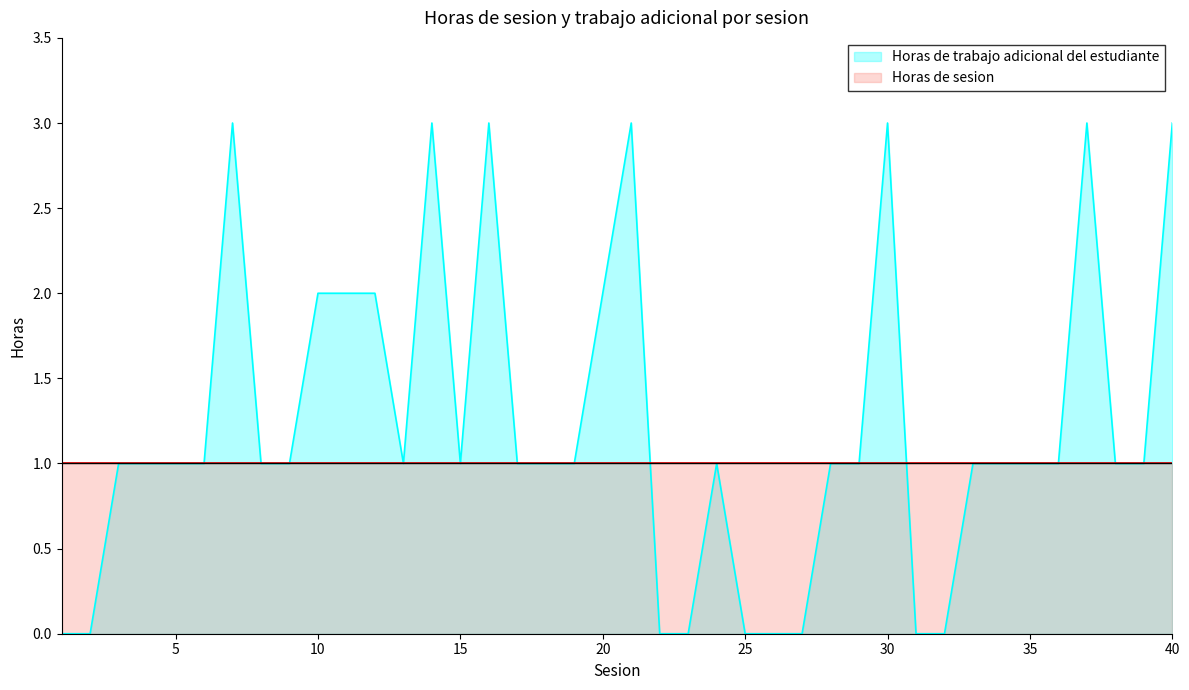

Is it true that the value at 5 is 2?

False